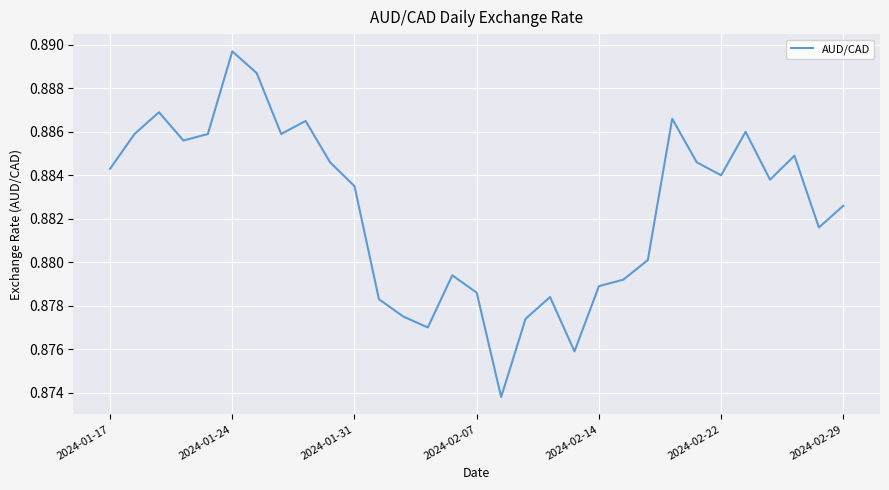

How many points are lower than both their immediate neighbors (excluding endpoints)?

8